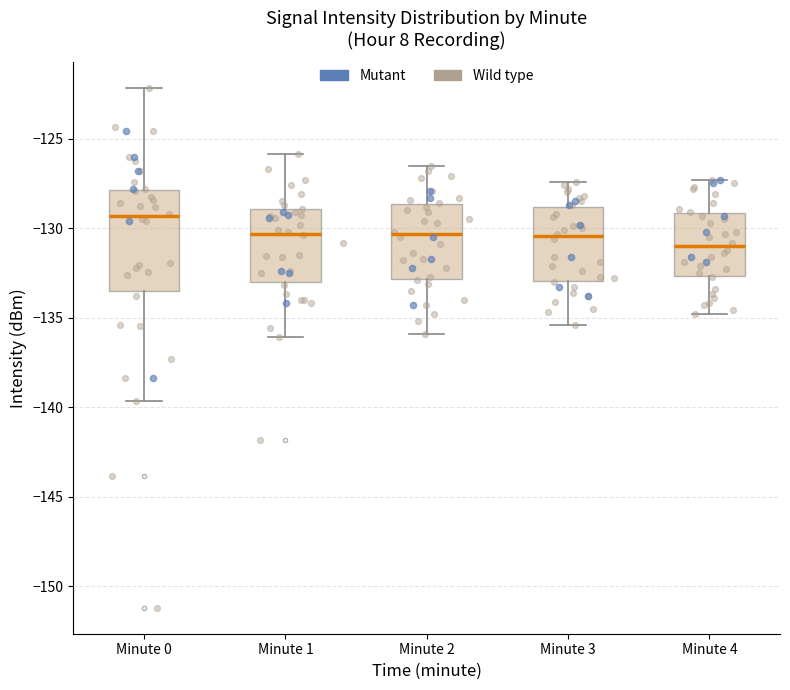

Reading left to right, read every box against the y-axis: the position of its median line, the range the box covers, and the ends of its whiskers. The values are not printed on the chart, so give them approximately, as read against the axis.

Minute 0: median -129.5, box -133.5 to -128.0, whiskers -139.5 to -122.0
Minute 1: median -130.5, box -133.0 to -129.0, whiskers -136.0 to -126.0
Minute 2: median -130.5, box -133.0 to -128.5, whiskers -136.0 to -126.5
Minute 3: median -130.5, box -133.0 to -129.0, whiskers -135.5 to -127.5
Minute 4: median -131.0, box -132.5 to -129.0, whiskers -135.0 to -127.5